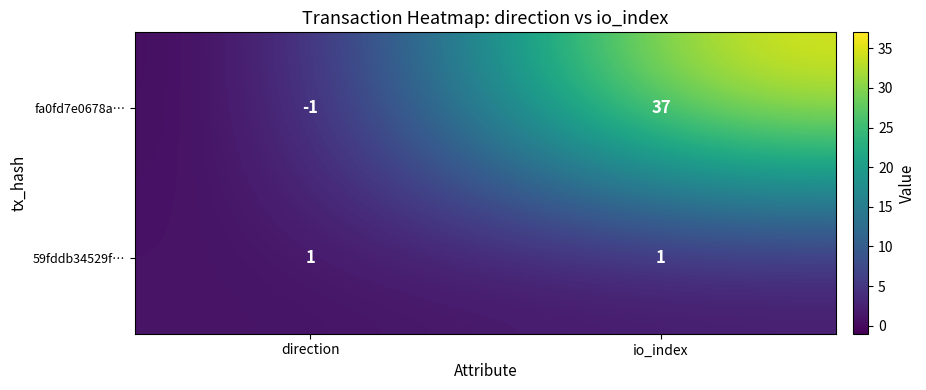

Rank the series by their average value, from lowest to highest.

59fddb34529f…, fa0fd7e0678a…